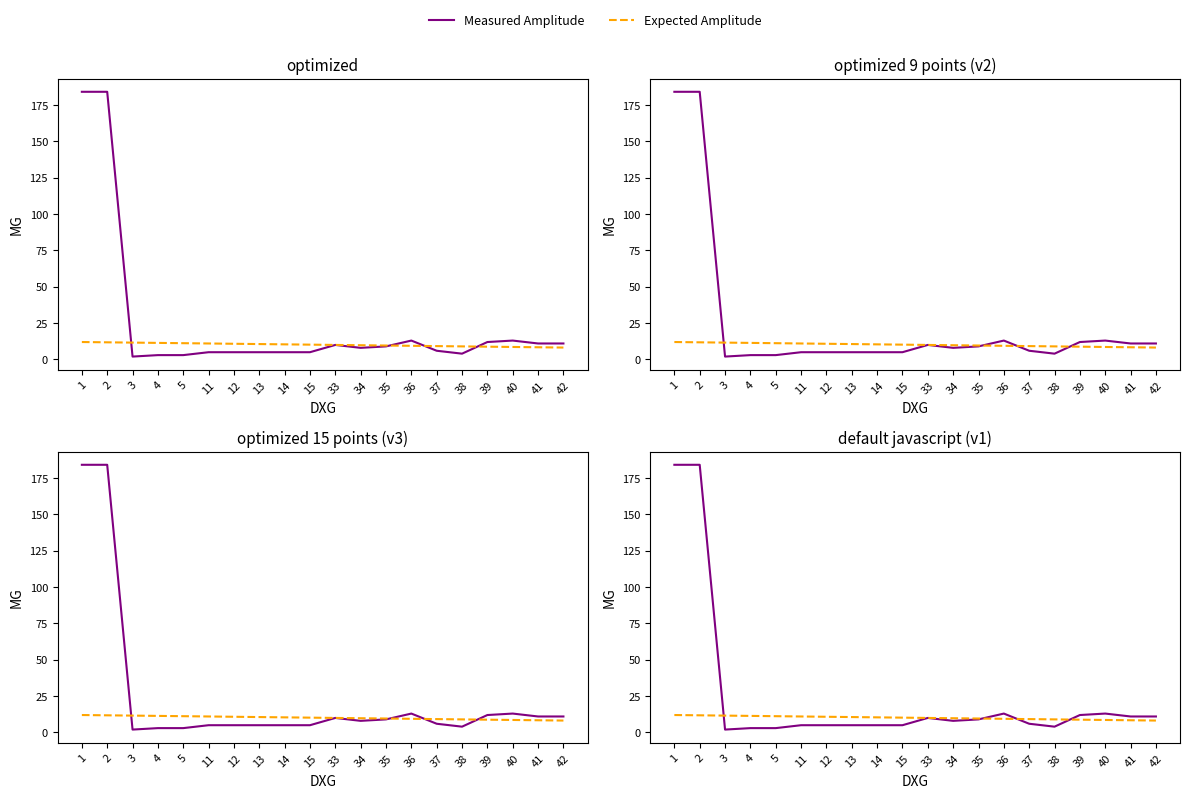

What is the sum of the Measured Amplitude values at 39 and 2?

196.0